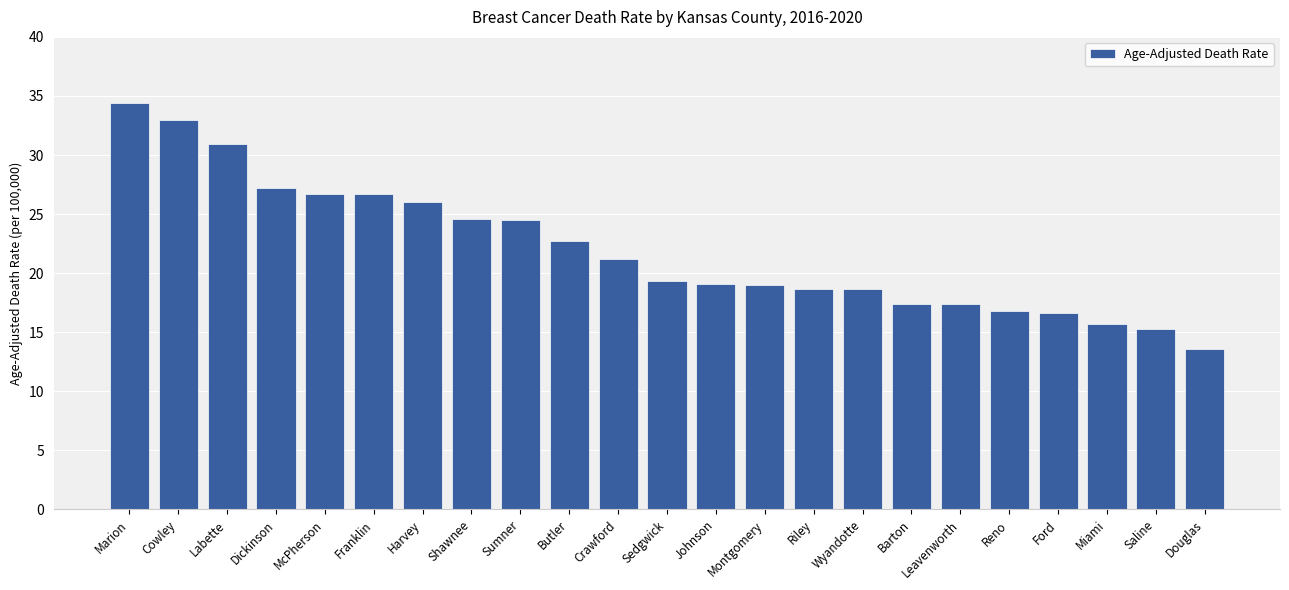

What is the difference between the values at Sumner and Wyandotte?

5.8